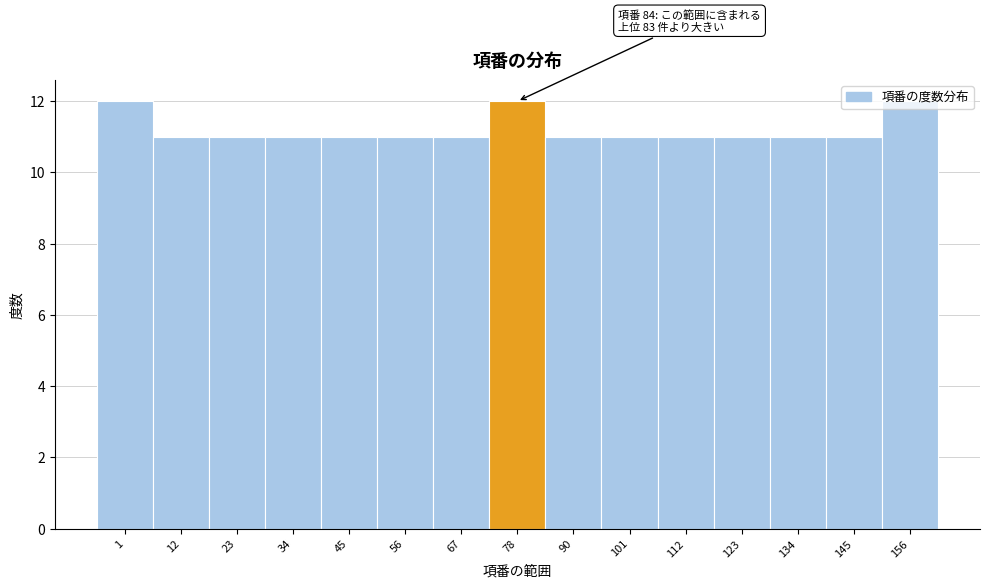

Between 112 and 78, which is larger?

78